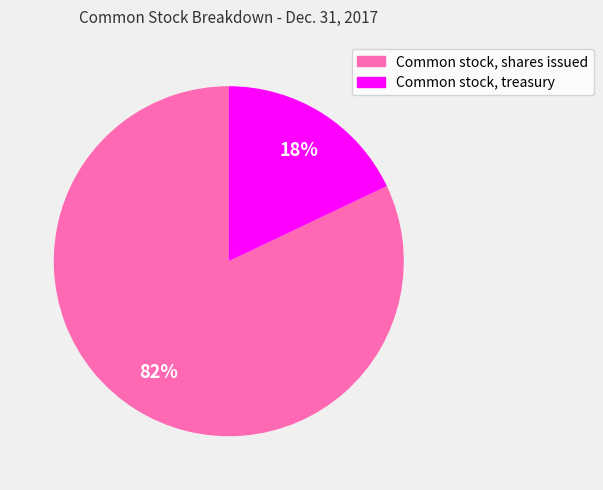

To the nearest percent, what is the average slice percentage?

50%